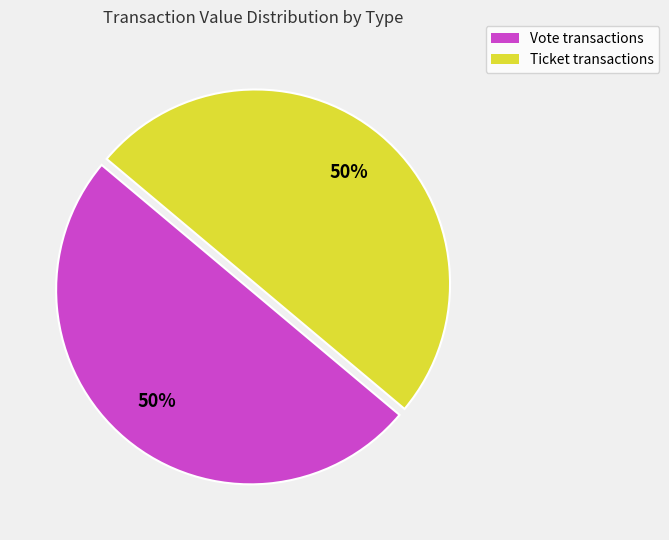

To the nearest percent, what is the difference between the largest and smallest slice percentages?

0%